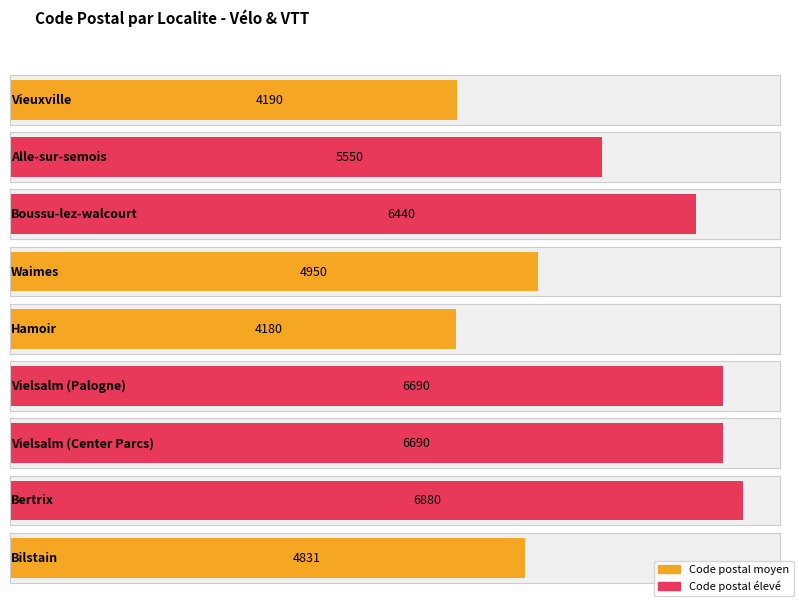

What is the value of the 6th bar from the left?

6690